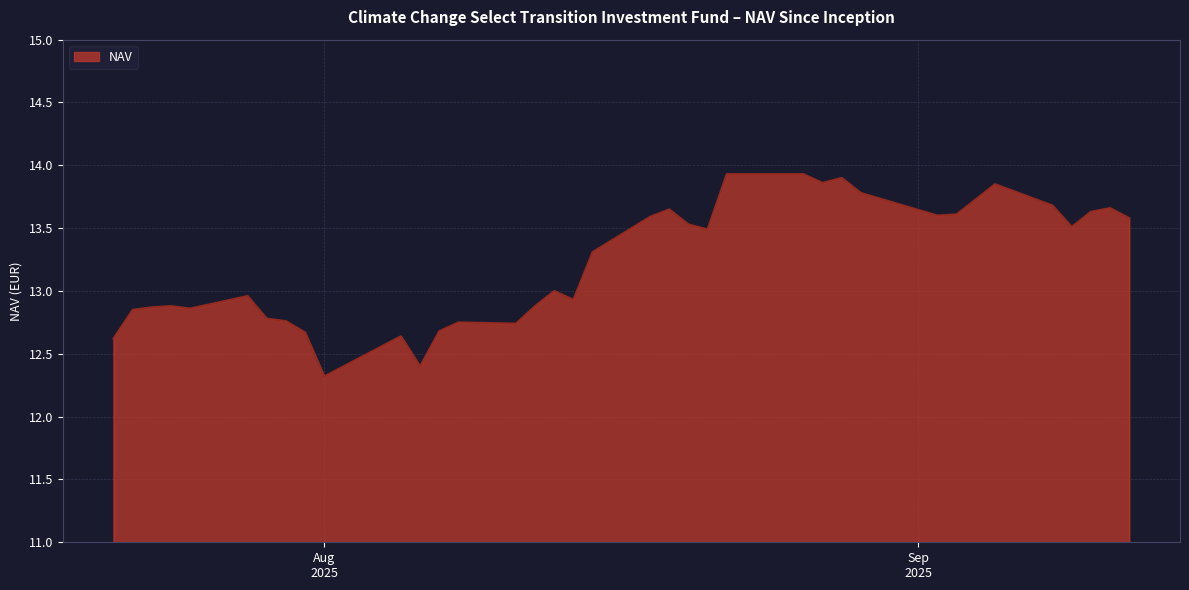

What is the minimum value shown in the chart?

12.3